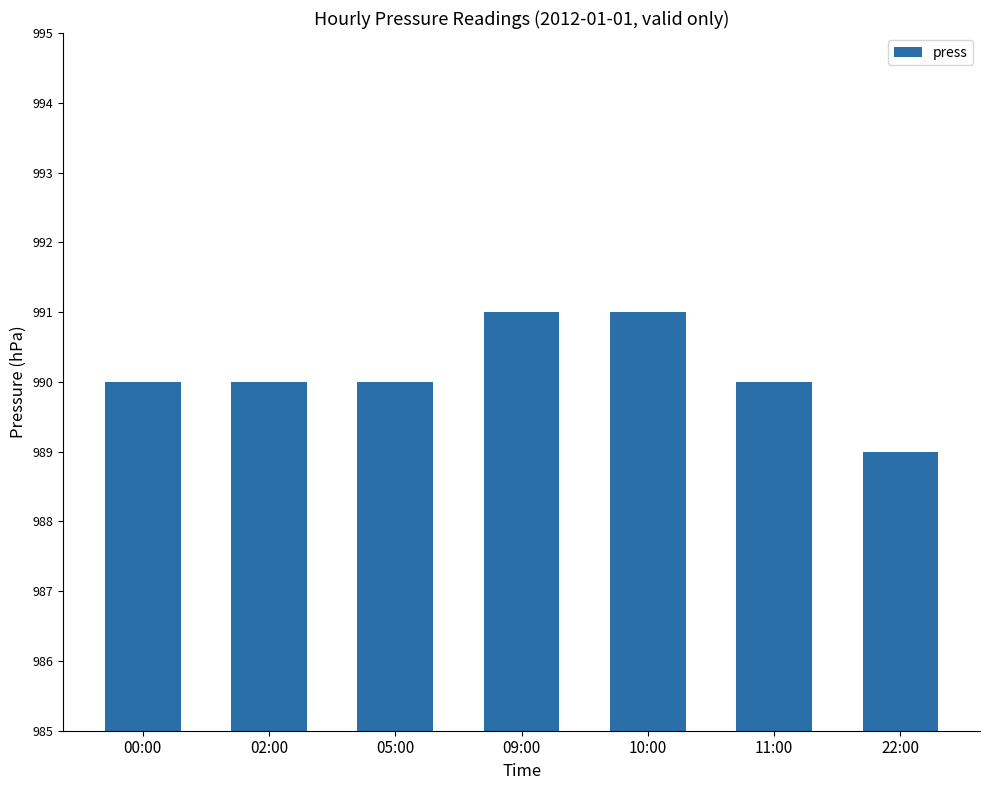

What is the label of the 3rd bar from the right?

10:00